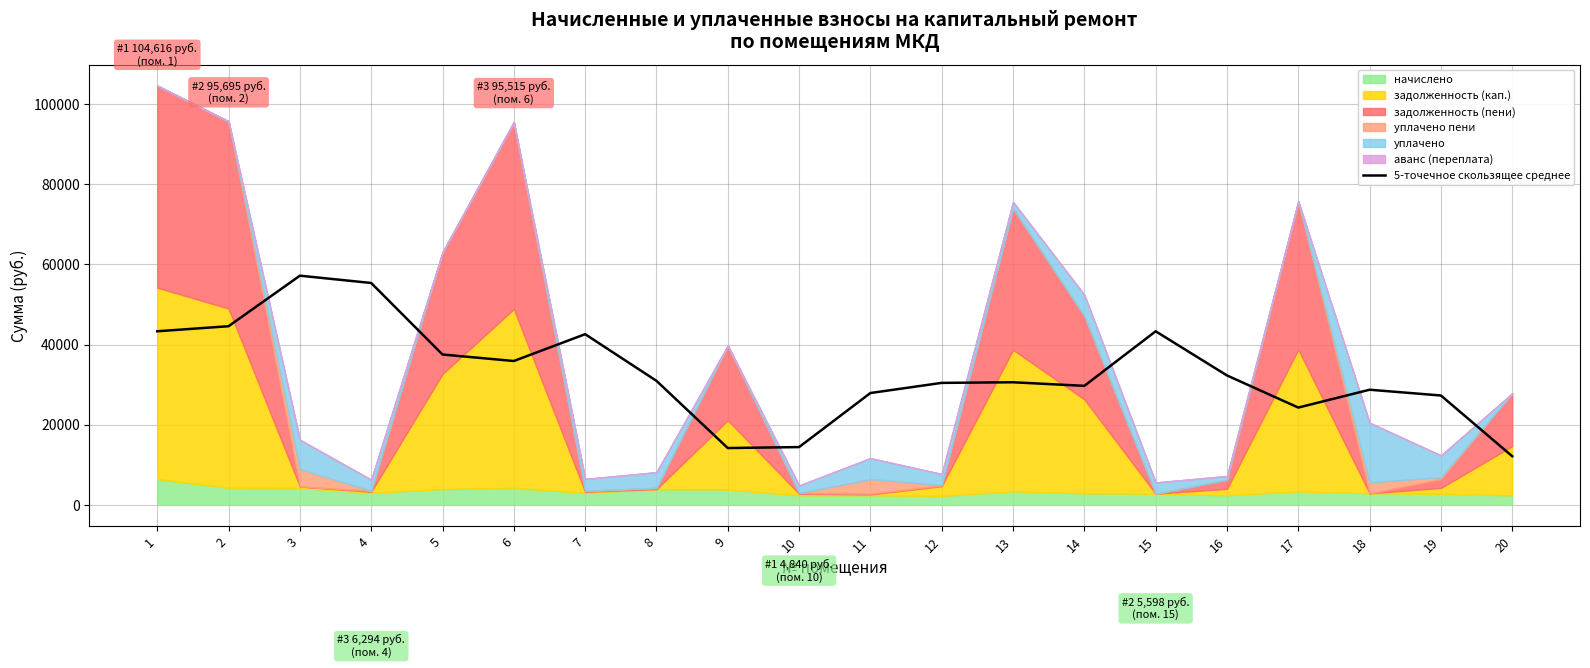

What is the difference between the maximum and second lowest values?

42997.0